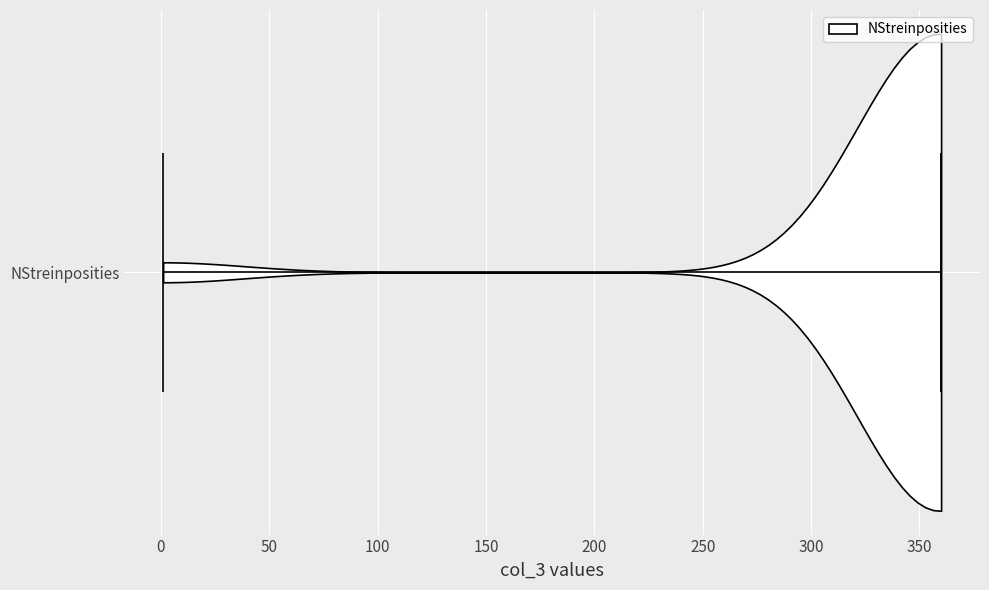

Read this violin plot against the x-axis: where its median line is, and the lowest and highest points the violin reaches. The values are not printed on the chart, so give them approximately, as read against the axis.

median line 360, lowest point 0, highest point 360